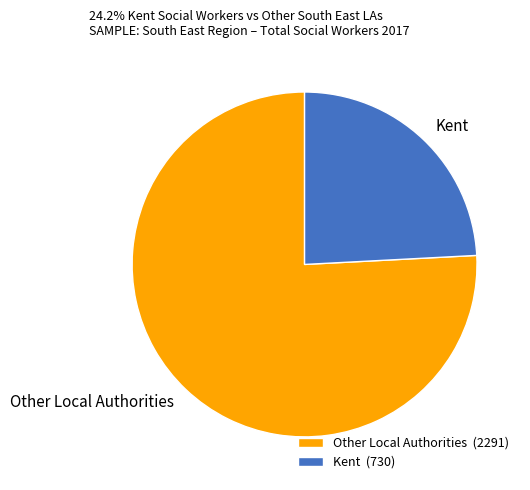

True or false: Kent accounts for 24% of the total.

True